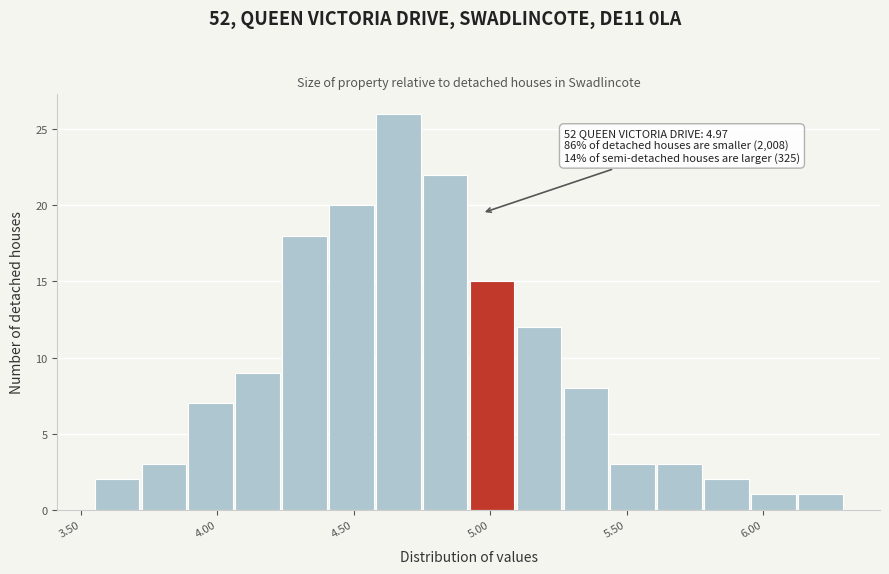

Read against the x-axis, roughly where is the centre of the tallest bar?

4.65